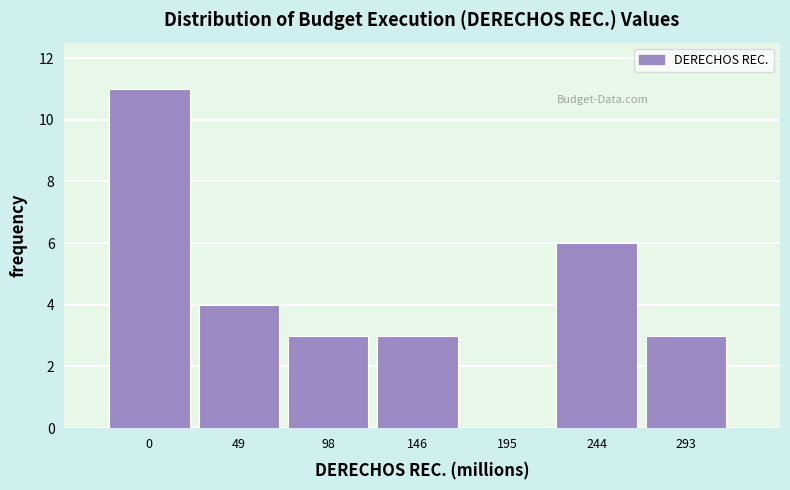

Reading left to right, list all the values displayed in this chart.

0=11	49=4	98=3	146=3	195=0	244=6	293=3